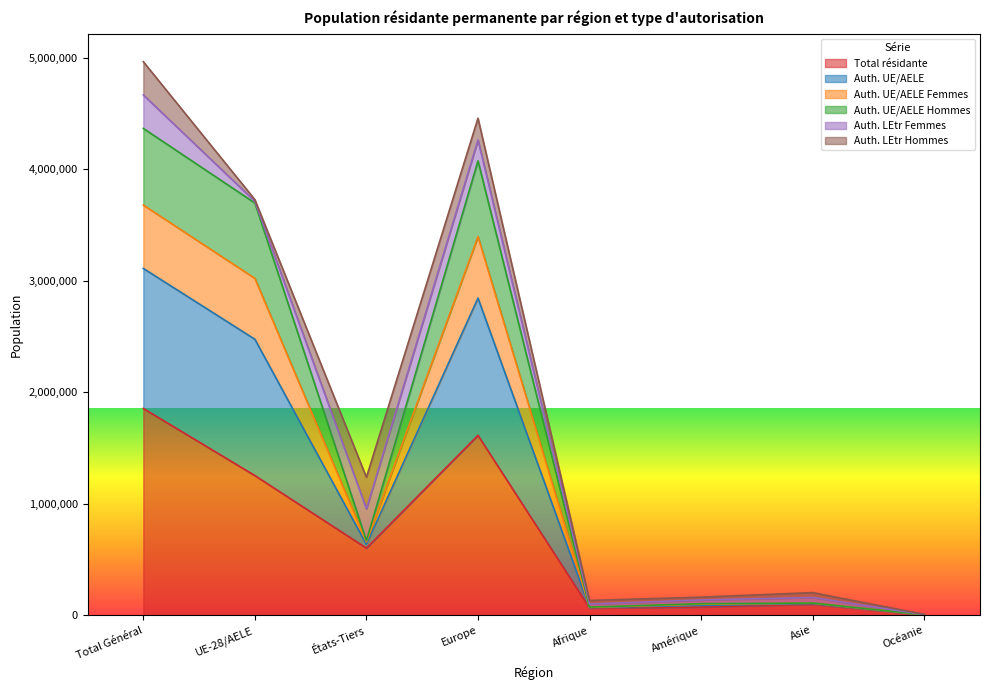

In Auth. UE/AELE, how many points are lower than both neighbors (excluding endpoints)?

2